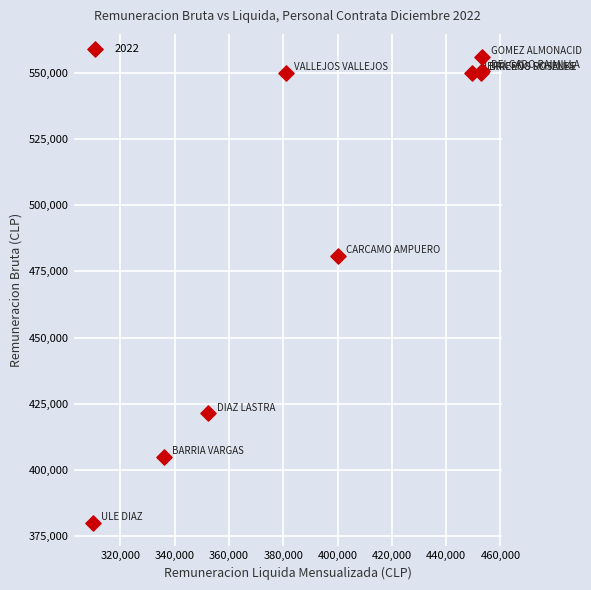

What Y value in the scatter plot is closest to 467948?

480992